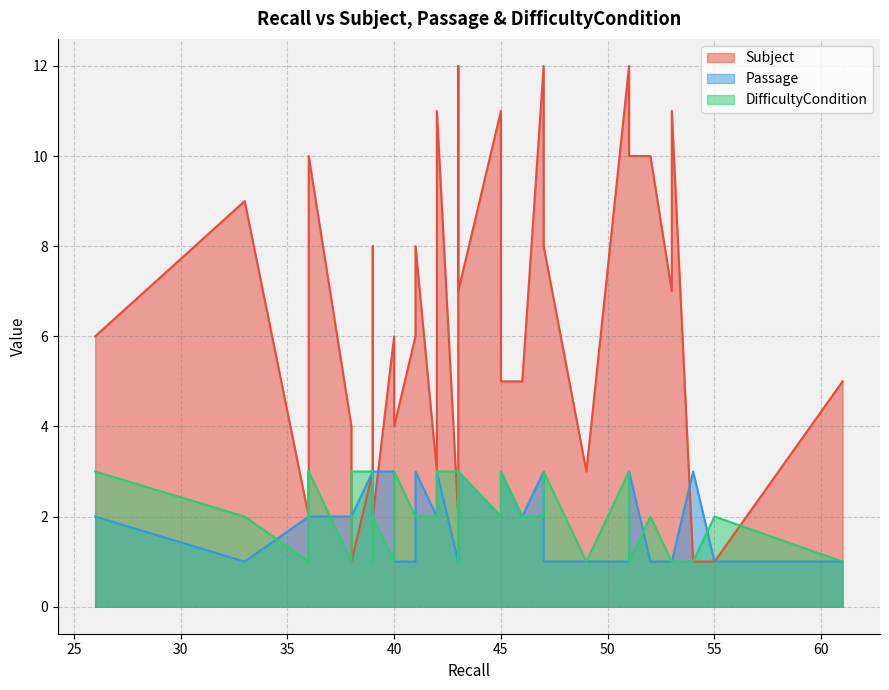

What is the spread (max minus min) of values at 3?

2